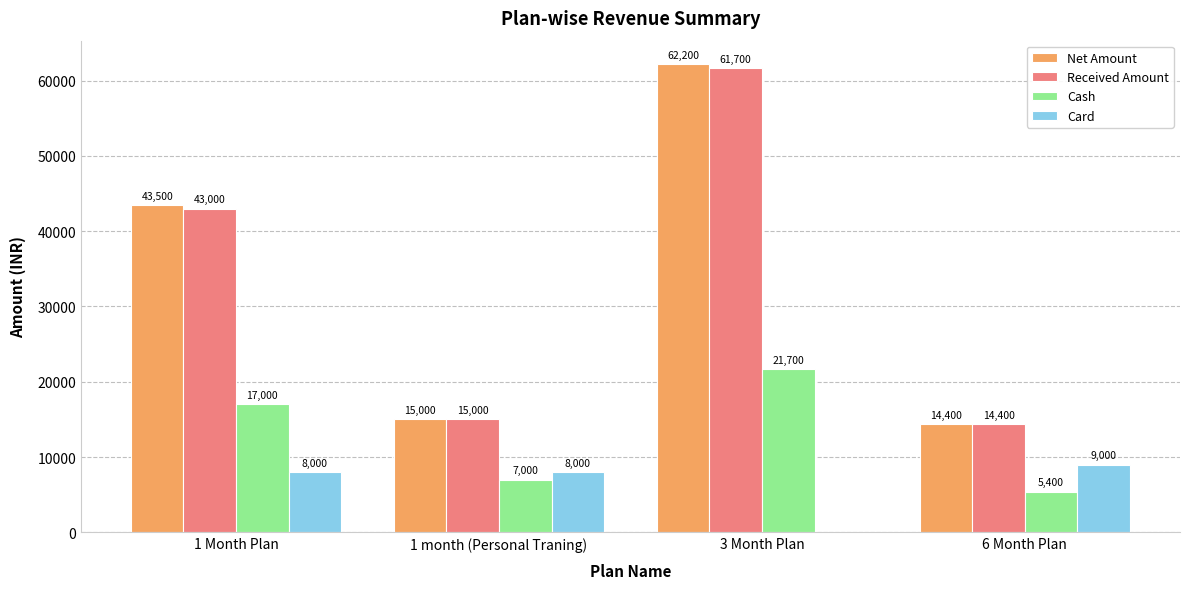

Does the chart contain stacked bars?

No